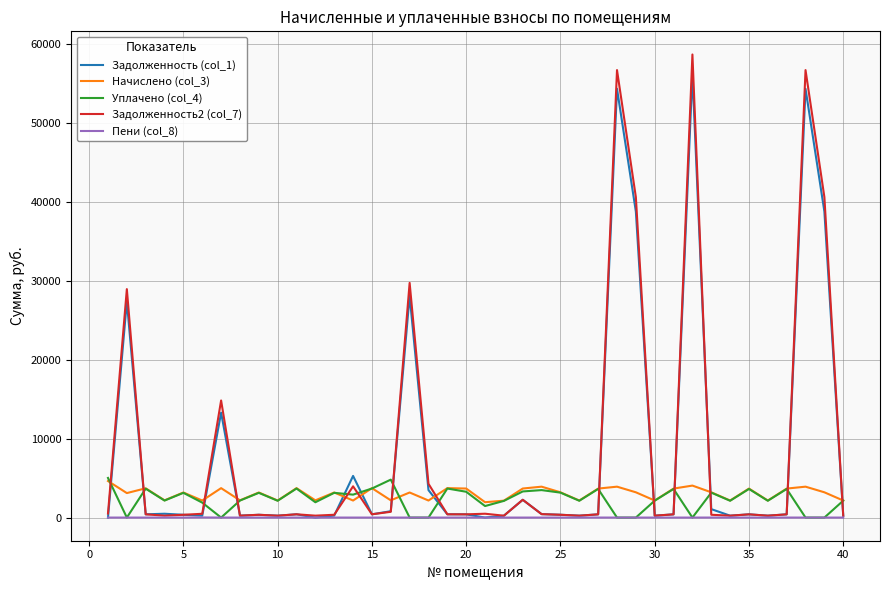

After their last crossing, which series has the higher values: Задолженность2 (col_7) or Начислено (col_3)?

Начислено (col_3)